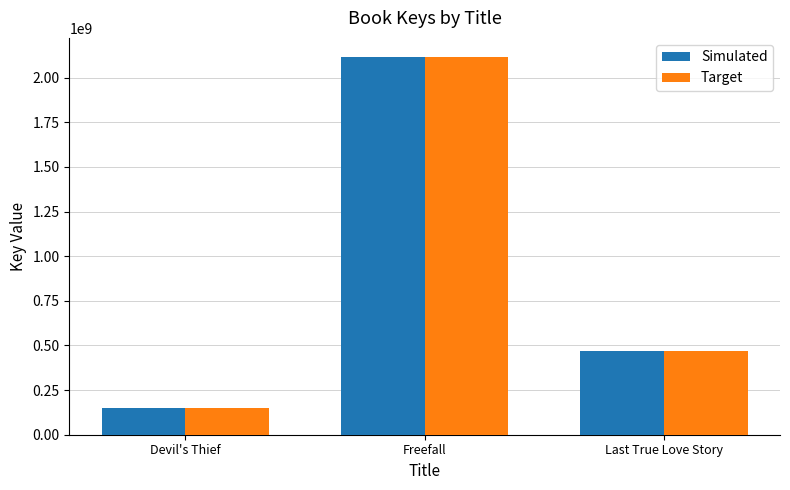

What is the difference between the maximum and minimum values in the Target series?

1969735897